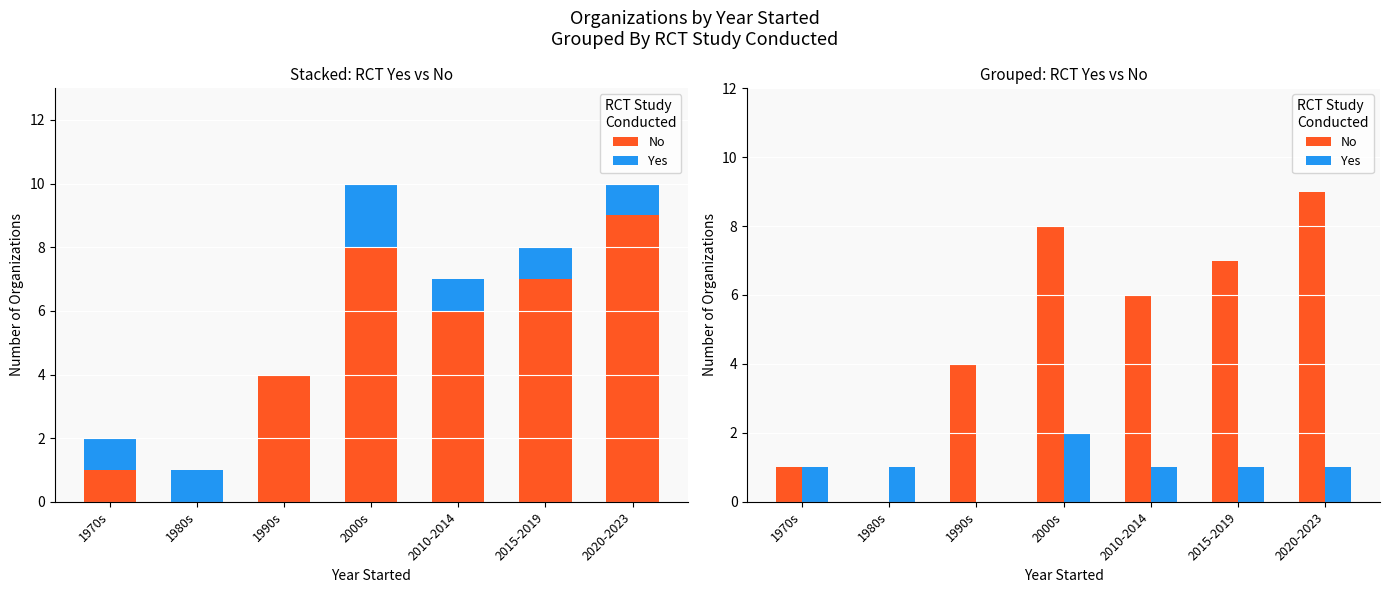

True or false: No has a value of 0 at 1980s.

True